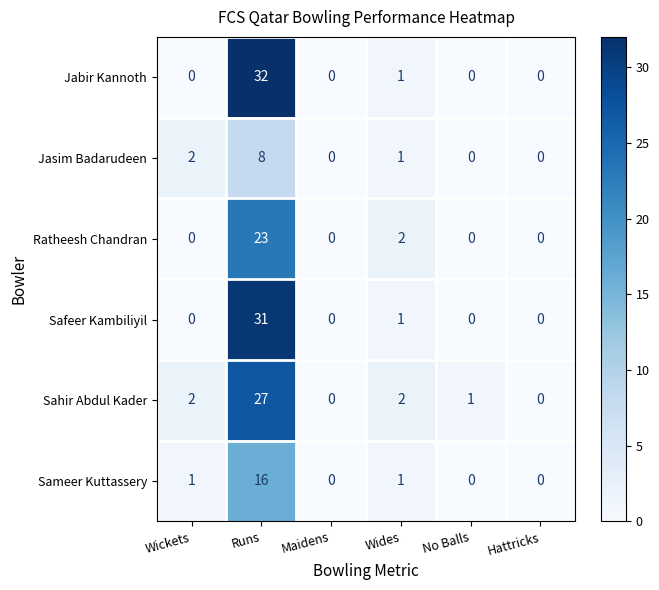

Which series has the largest total across all categories?

Jabir Kannoth